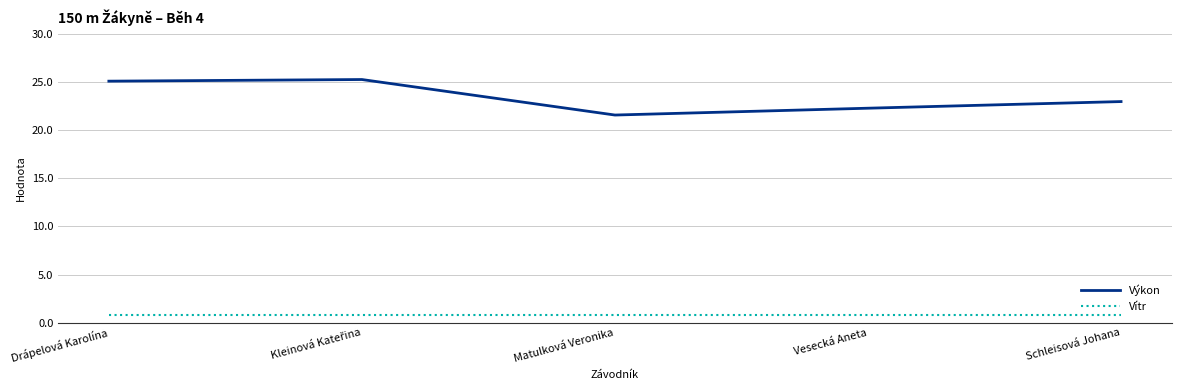

True or false: Výkon and Vítr cross at least once.

False